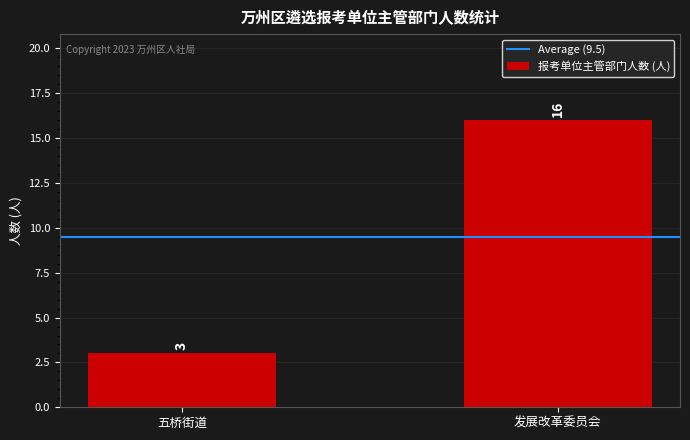

What is the change in value from 五桥街道 to 发展改革委员会?

+13